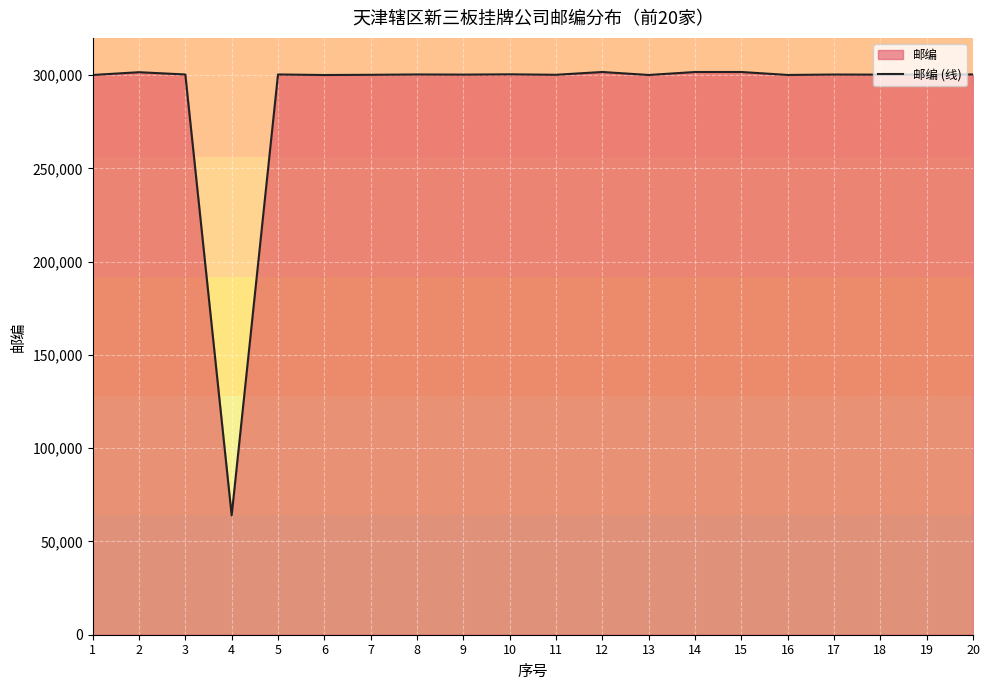

At which label is the value closest to 182858?

6